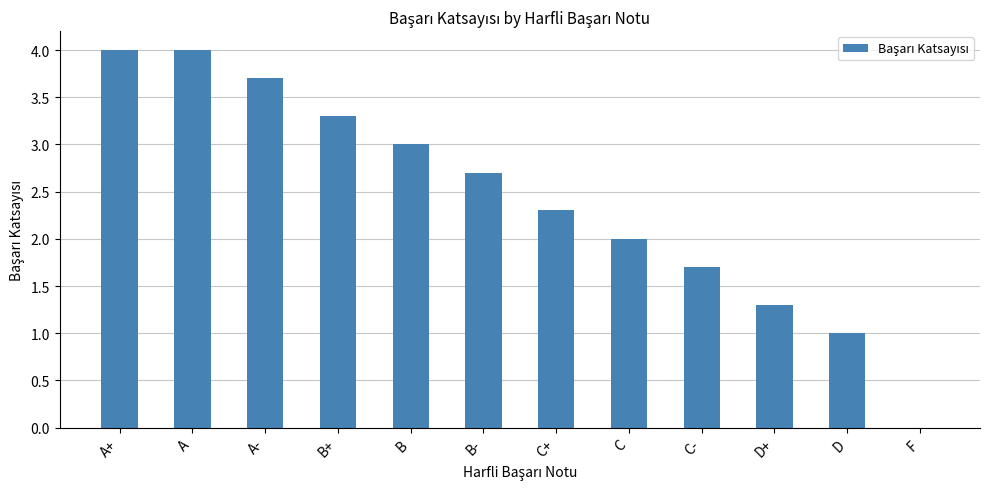

Read the value at C-.

1.7